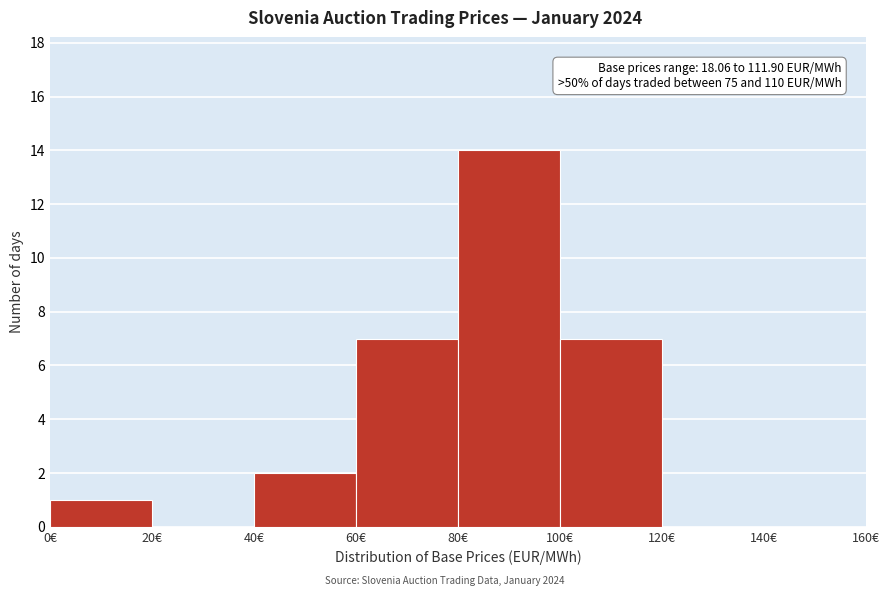

Over which range of the x-axis is the bar tallest?

80 to 100